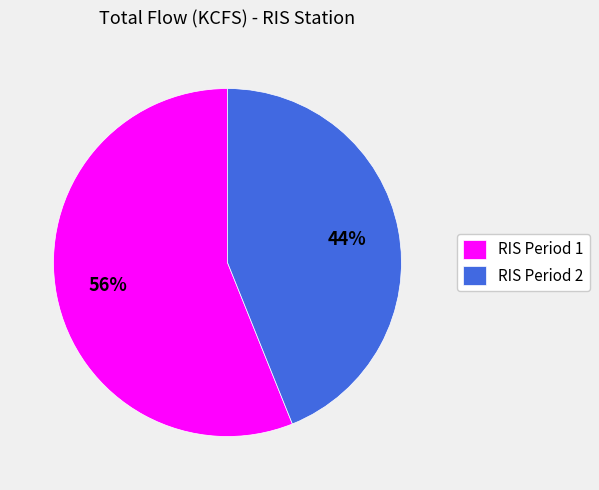

What is the largest slice in the pie chart?

RIS Period 1